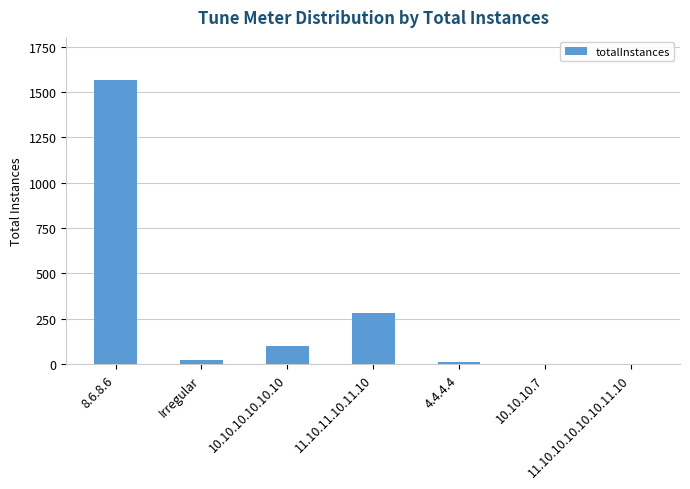

Is it true that the value at 8.6.8.6 is 1568?

True